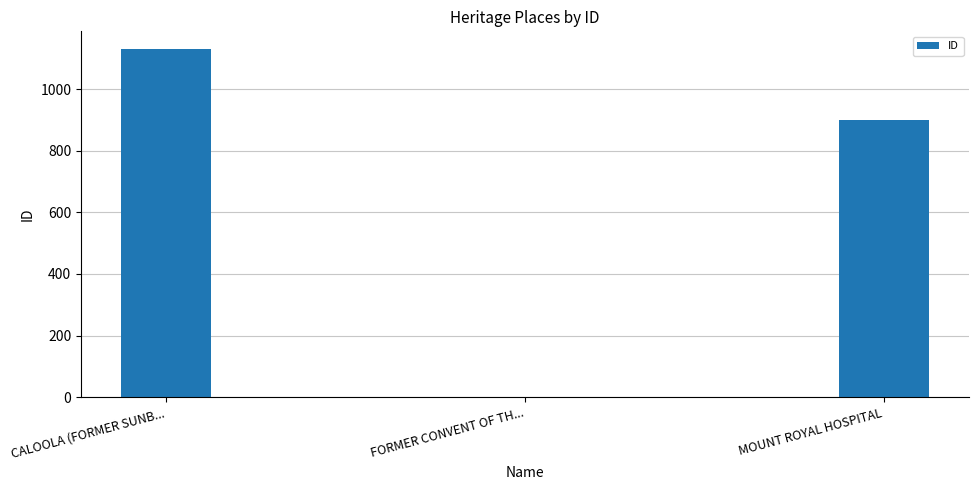

What is the greatest value displayed?

1131